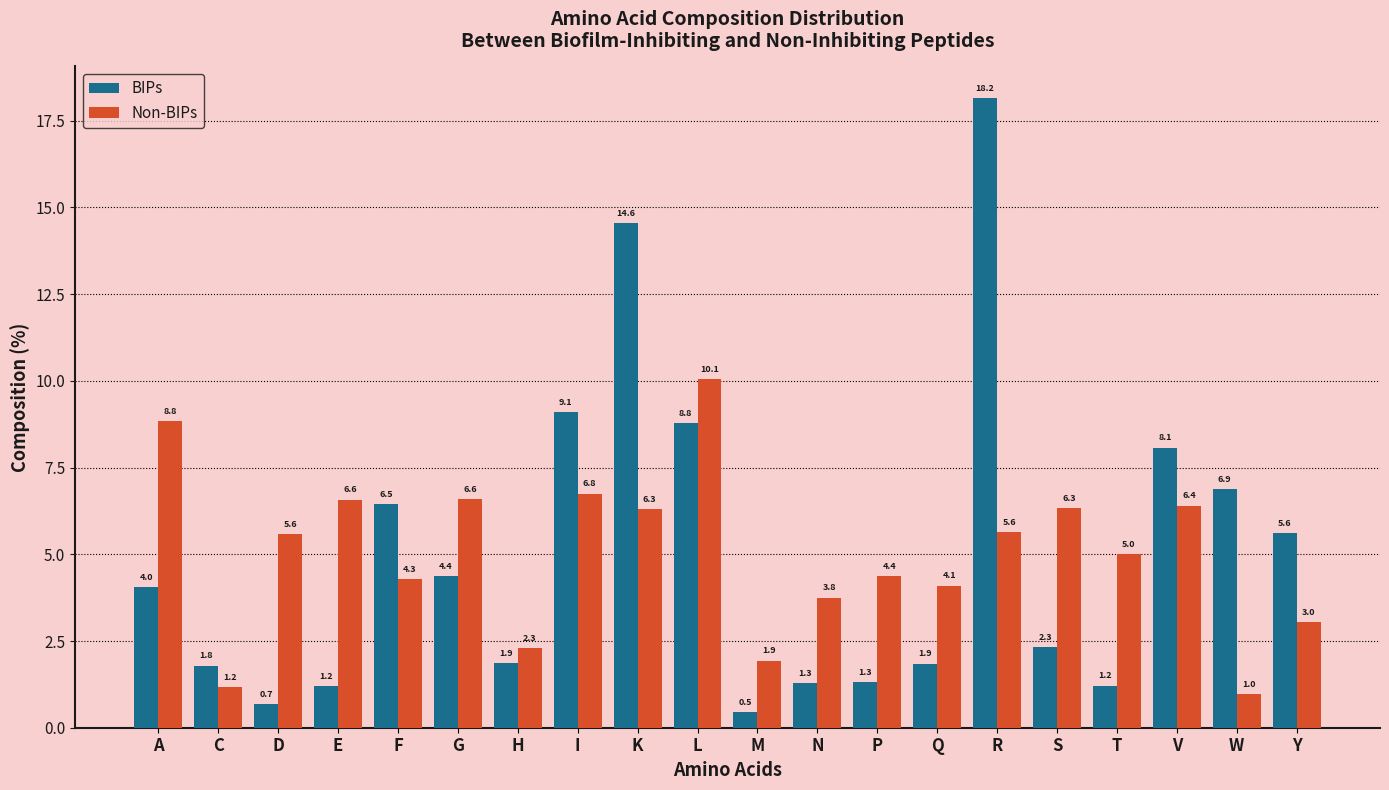

What position from the right is W?

2